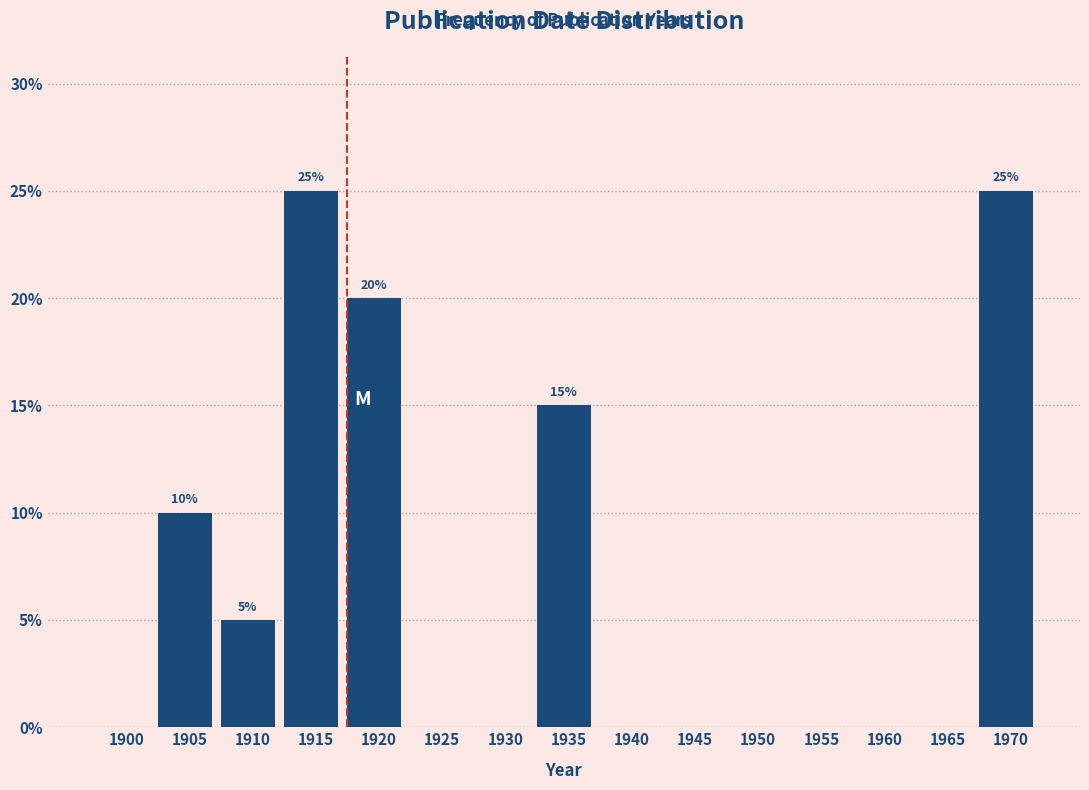

Reading left to right, extract all data points from this chart.

1900=0	1905=10	1910=5	1915=25	1920=20	1925=0	1930=0	1935=15	1940=0	1945=0	1950=0	1955=0	1960=0	1965=0	1970=25